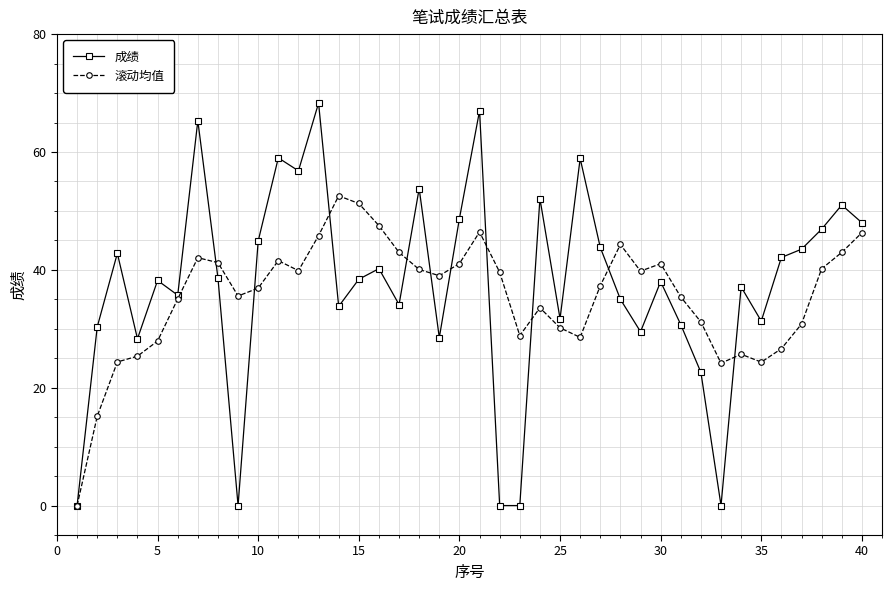

Count the number of categories in the chart.

40